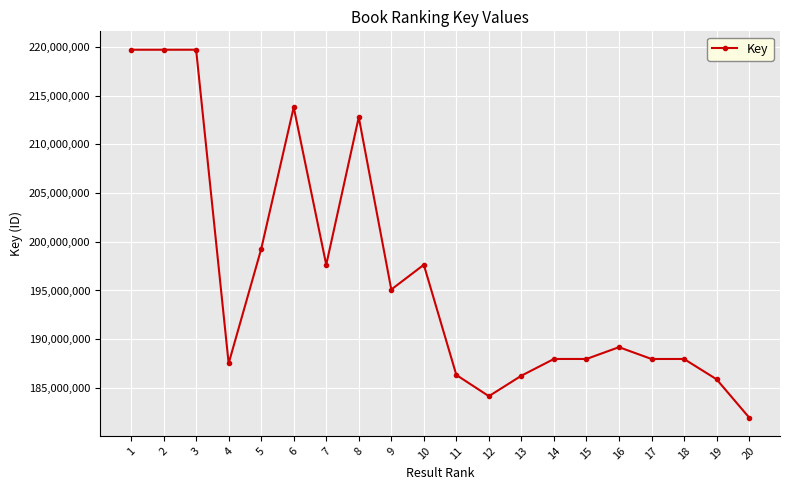

What is the value of the 5th point from the left?

199253573